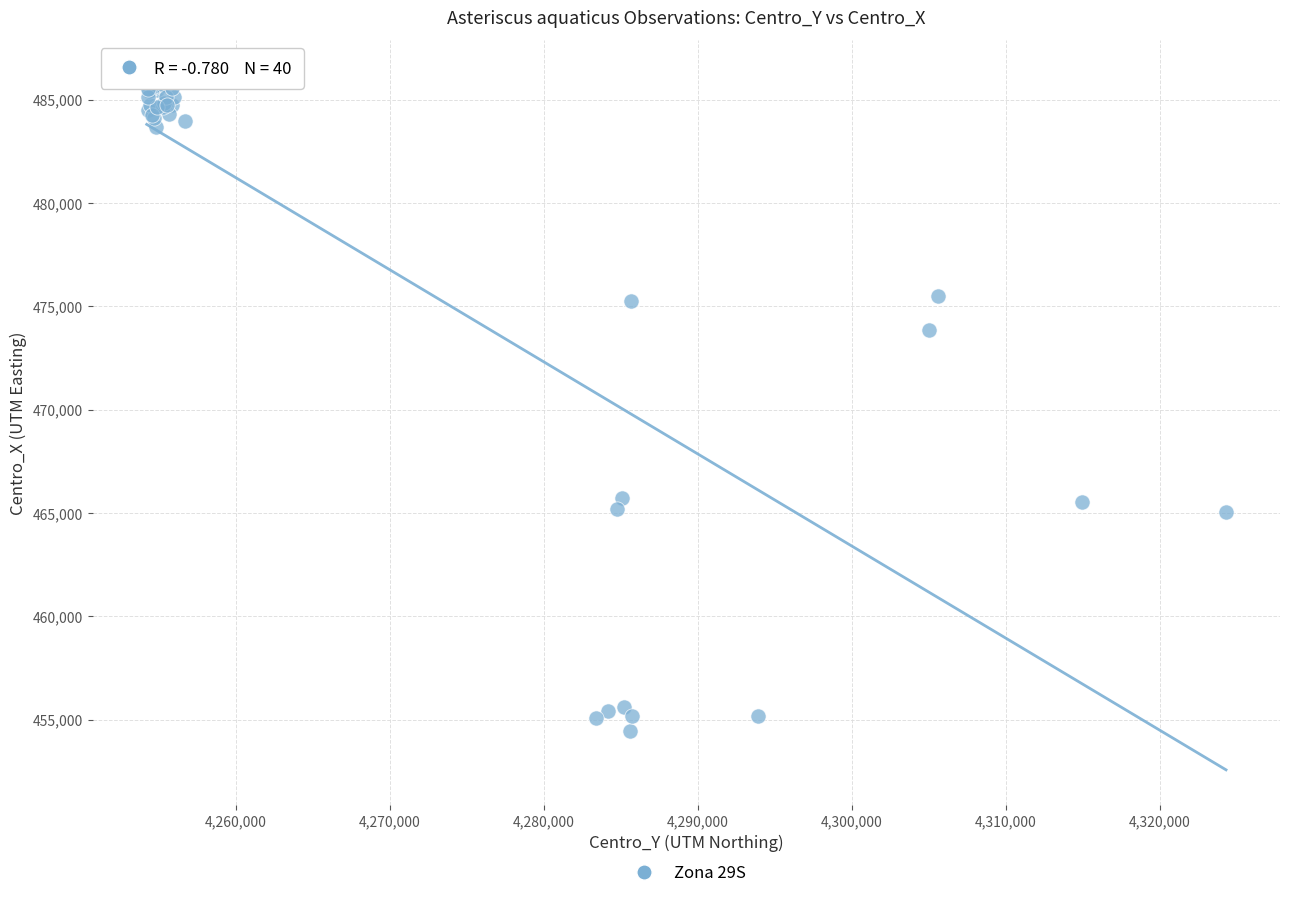

What Y value in the scatter plot is closest to 470331?

473834.3